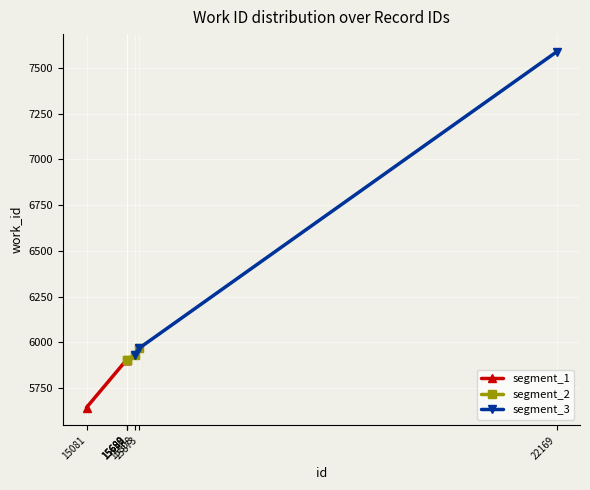

List the labels in order of value, smallest first.

15081, 15688, 15689, 15690, 15808, 15873, 22169